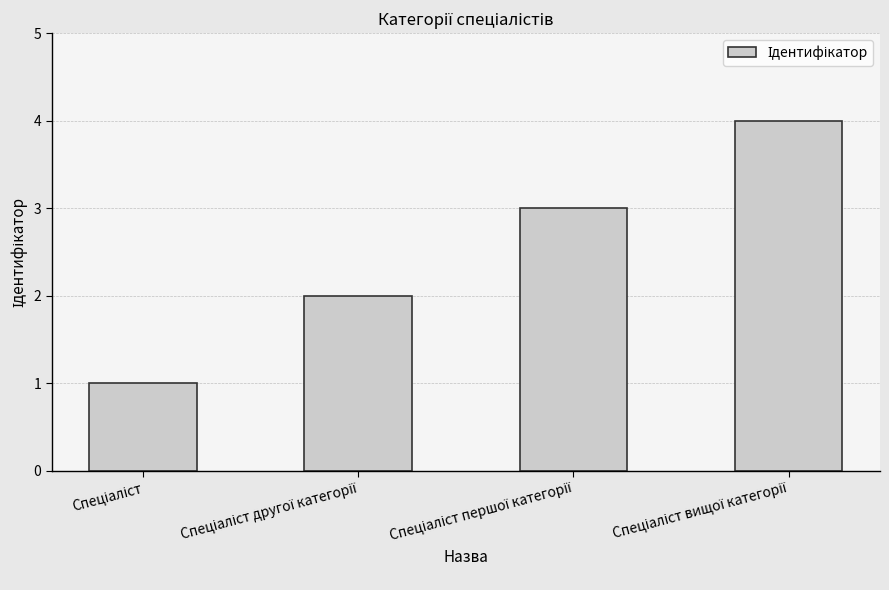

What is the maximum value shown in the chart?

4